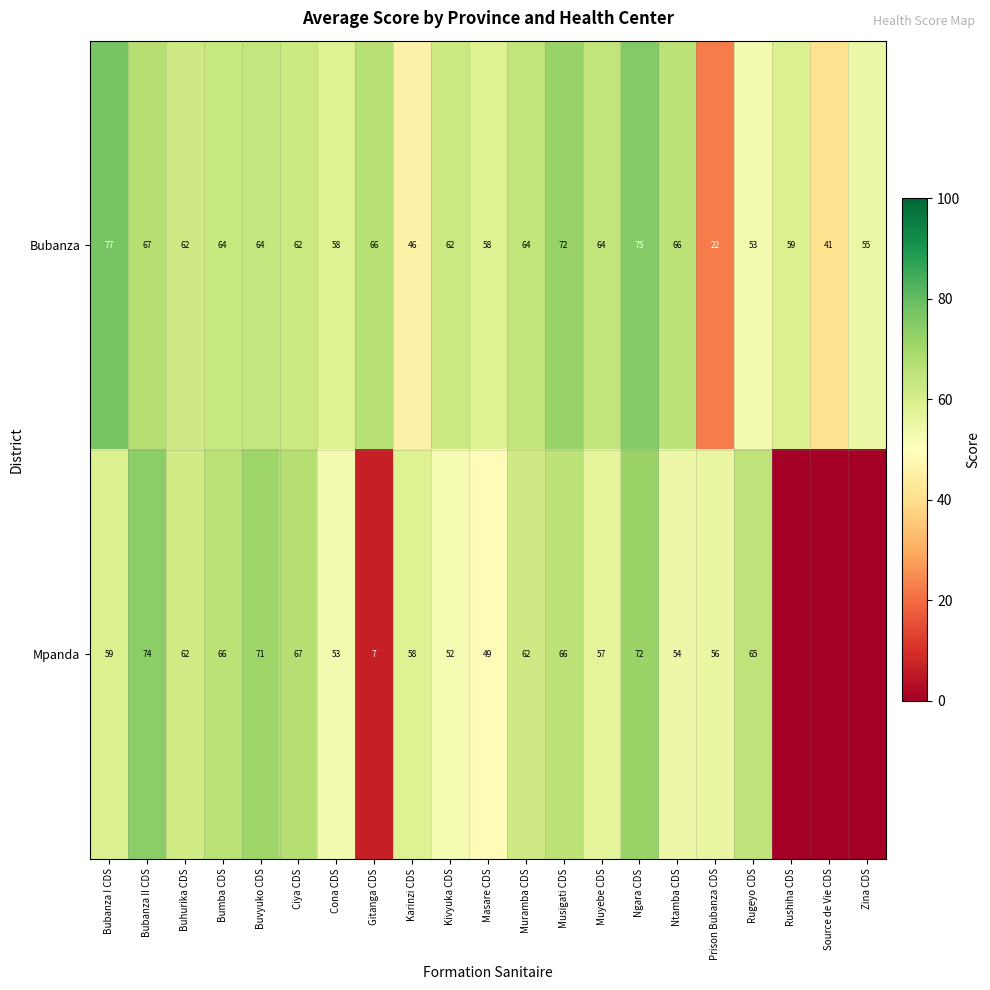

What is the highest value of the Bubanza series?

77